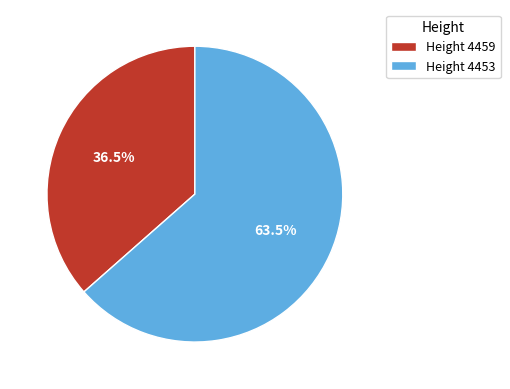

What portion of the pie excludes Height 4453?

36.5%